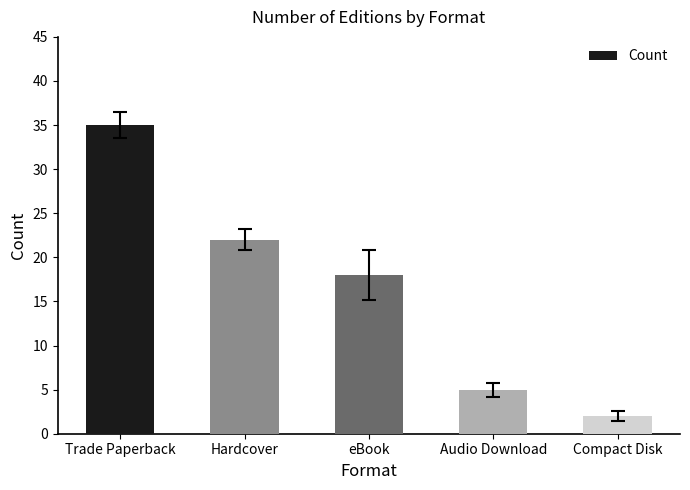

What is the sum of the values at eBook and Trade Paperback?

53